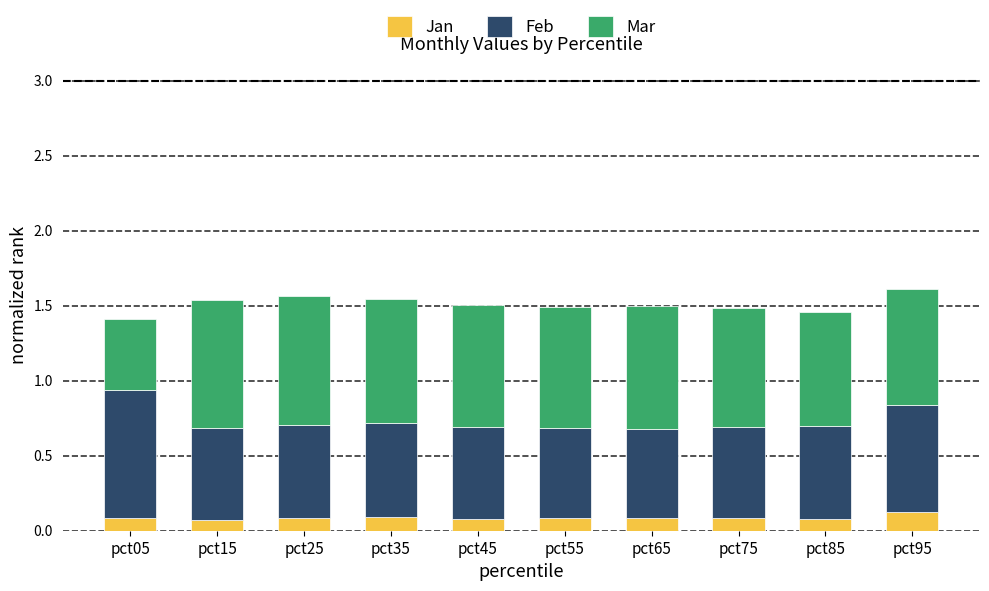

Are the bars grouped side by side (vs. stacked)?

No